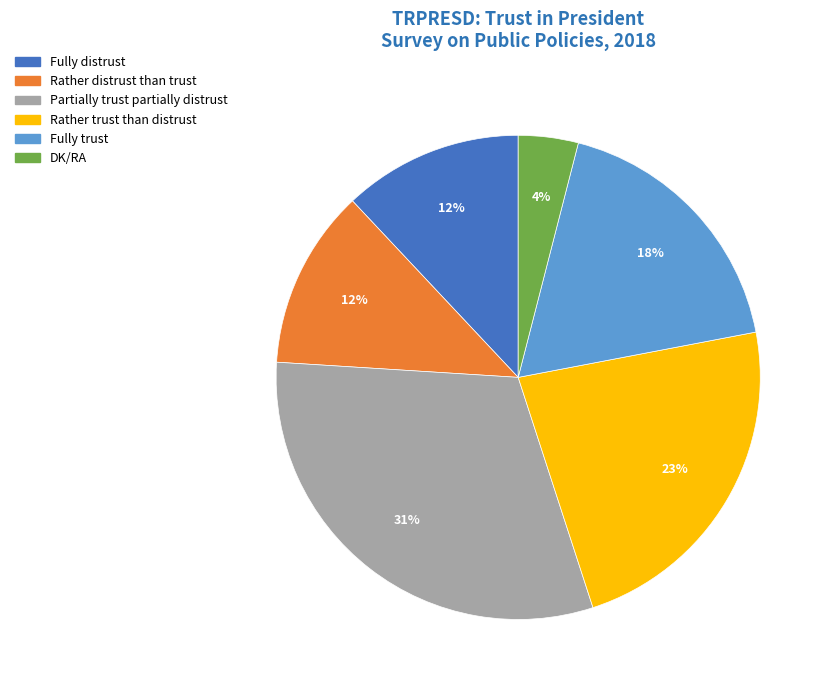

What percentage is the Fully trust slice, to the nearest percent?

18%